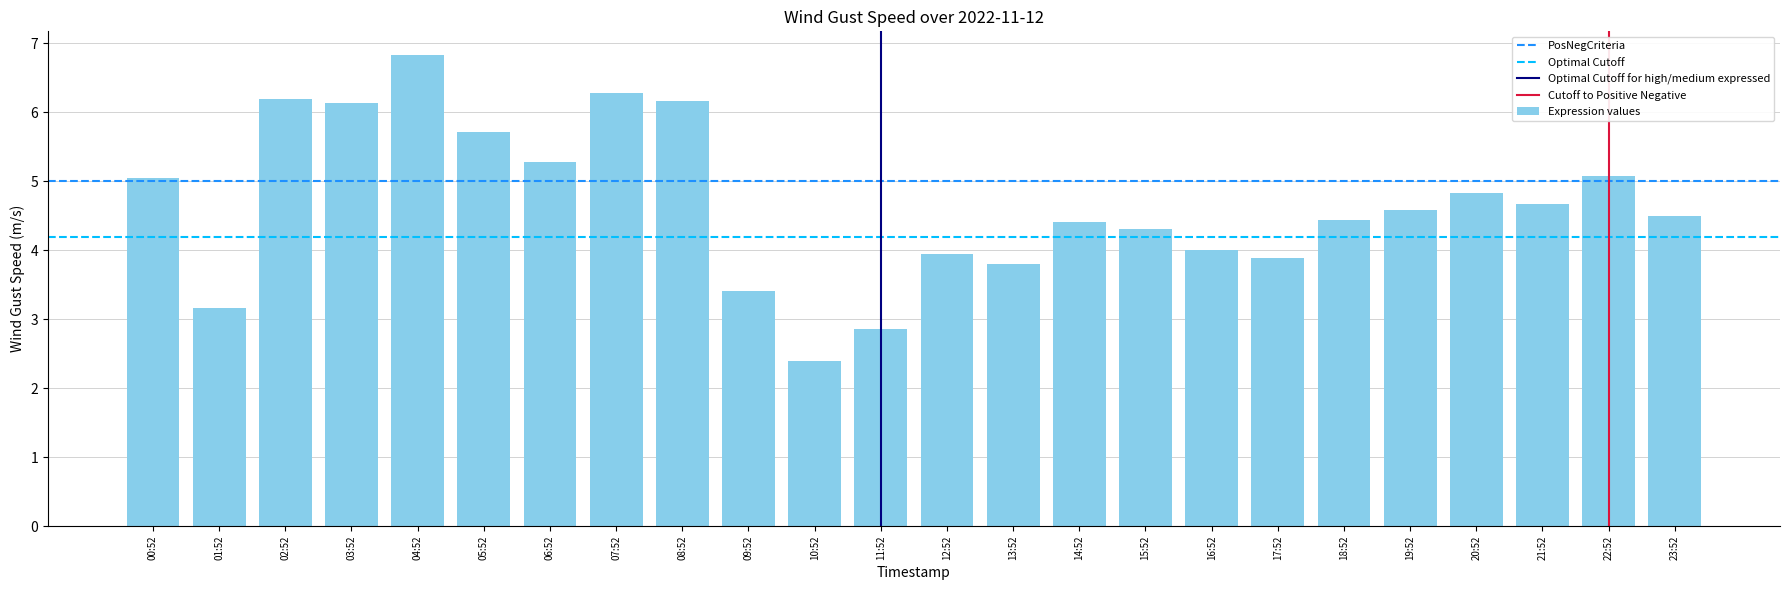

What is the value of the 13th bar from the left?

3.9